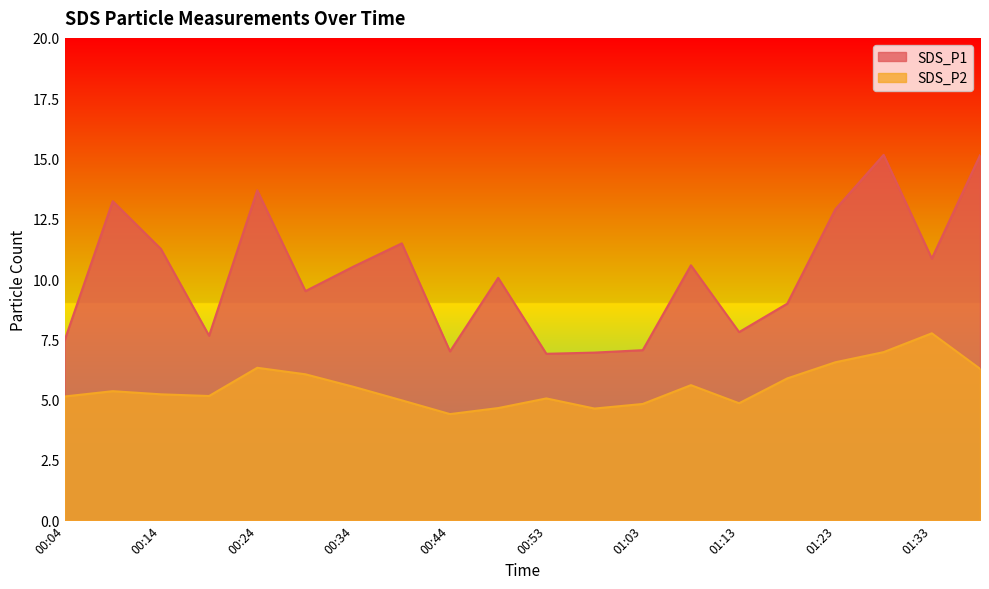

At 00:14, list the series in order from largest to smallest.

SDS_P1, SDS_P2